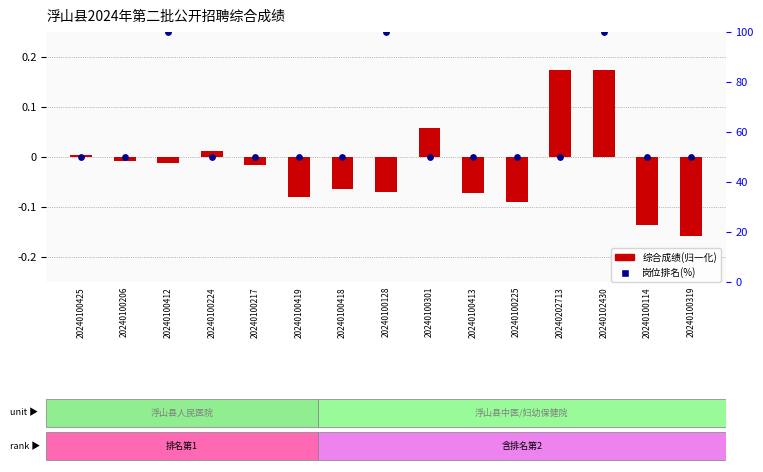

What are all the series names shown in the legend?

综合成绩(归一化), 岗位排名(%)